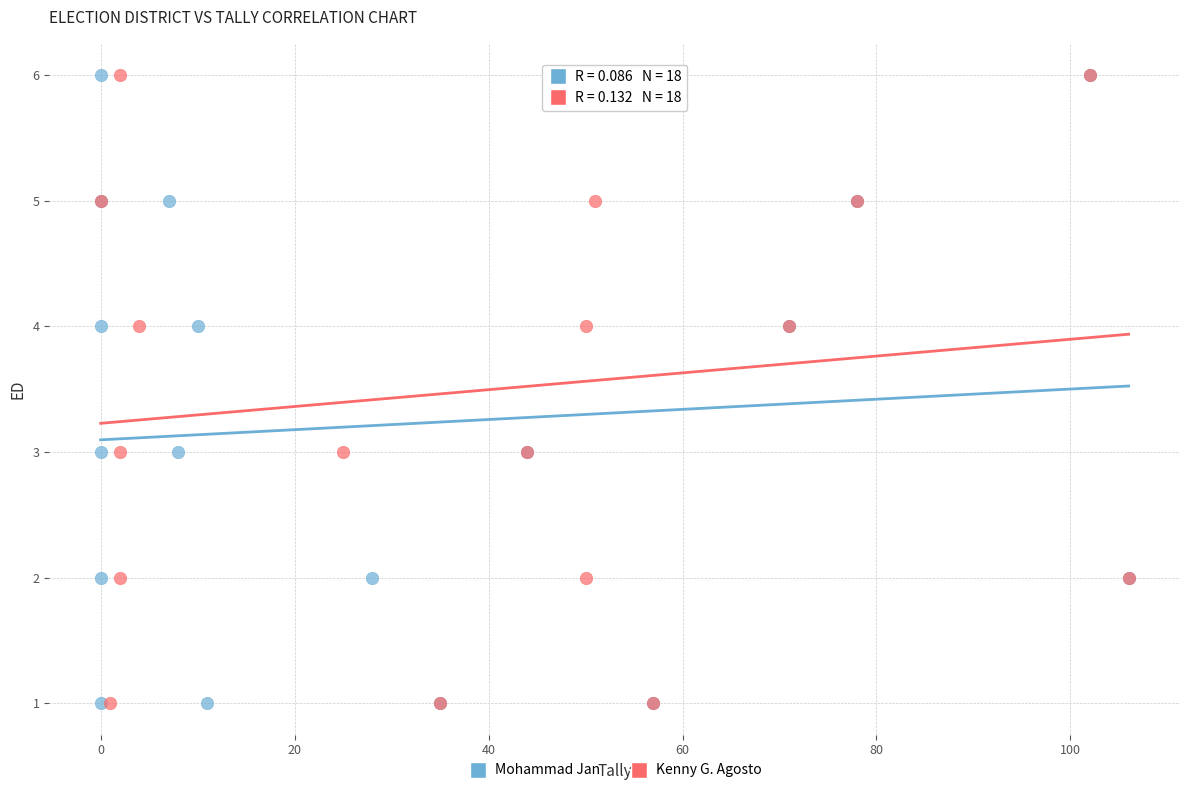

What are all the series names shown in the legend?

Mohammad Jan, Kenny G. Agosto